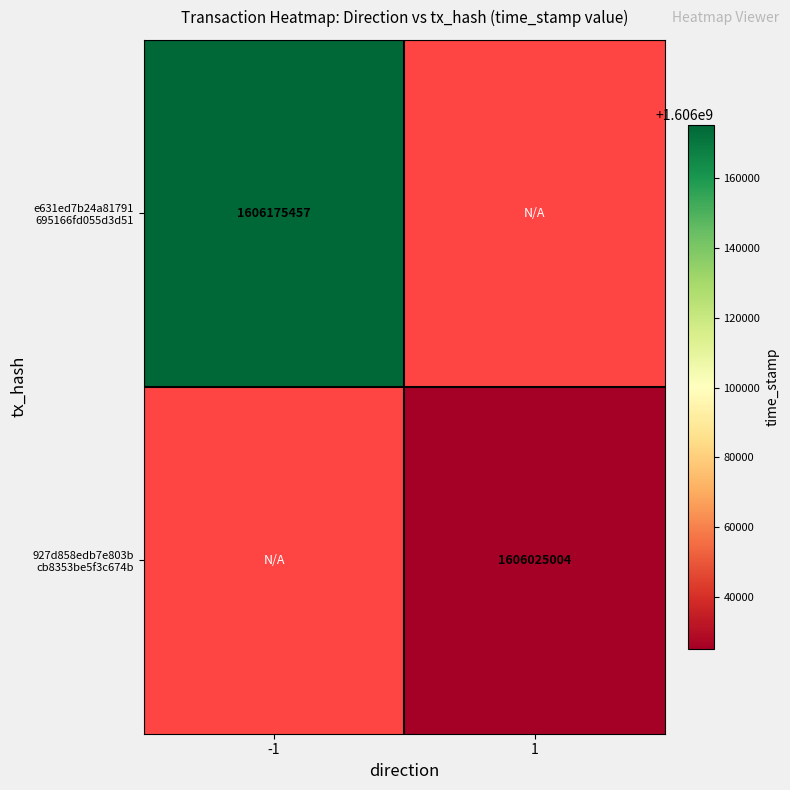

What is the approximate value of e631ed7b24a81791 695166fd055d3d51 at -1?

1606175457.0